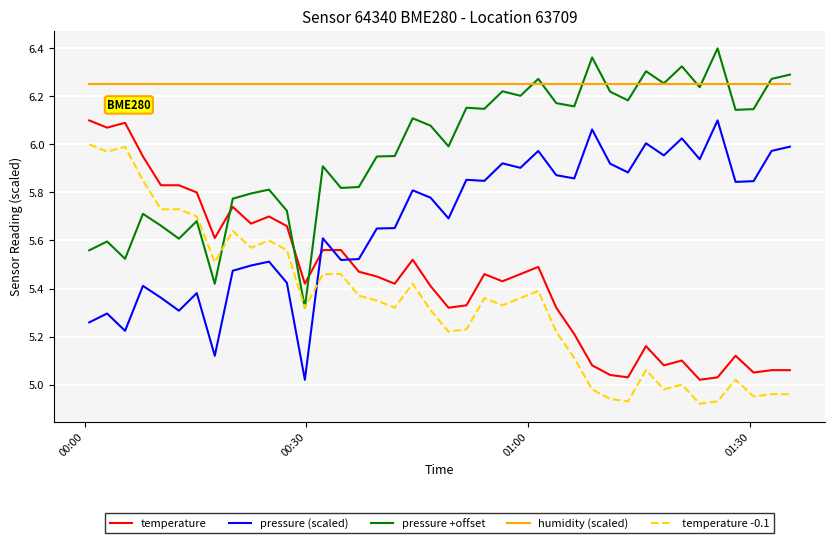

Which series has the largest total across all categories?

humidity (scaled)